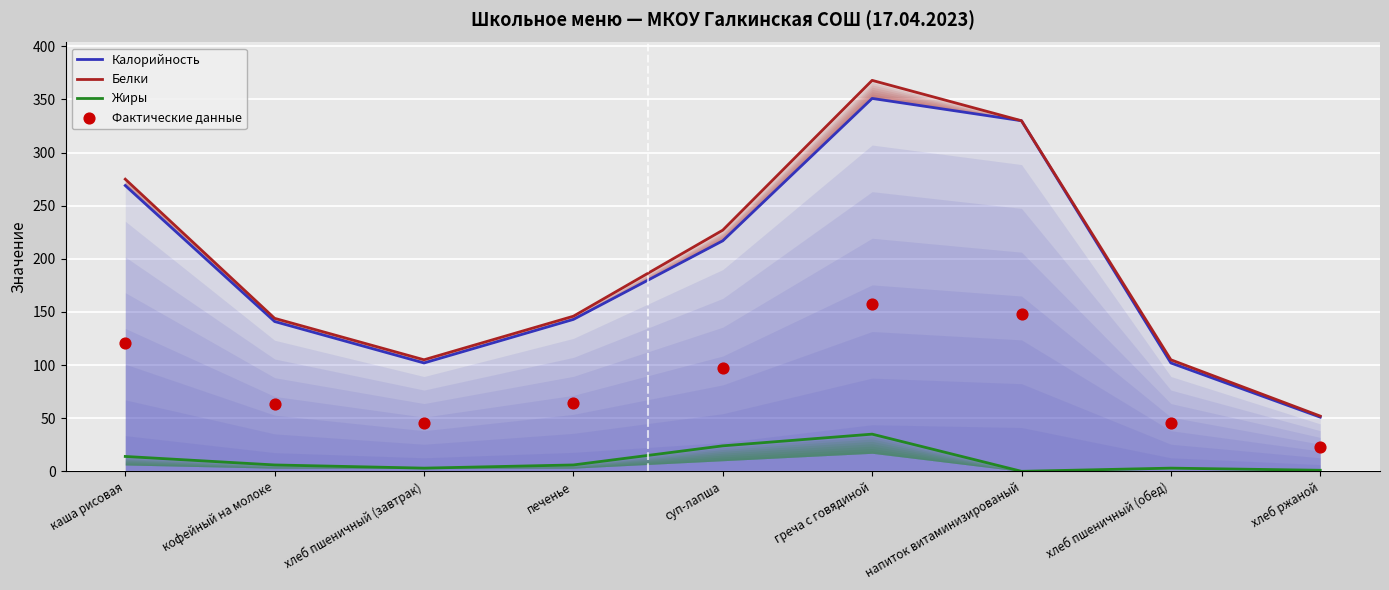

Which series has the largest total across all categories?

Белки